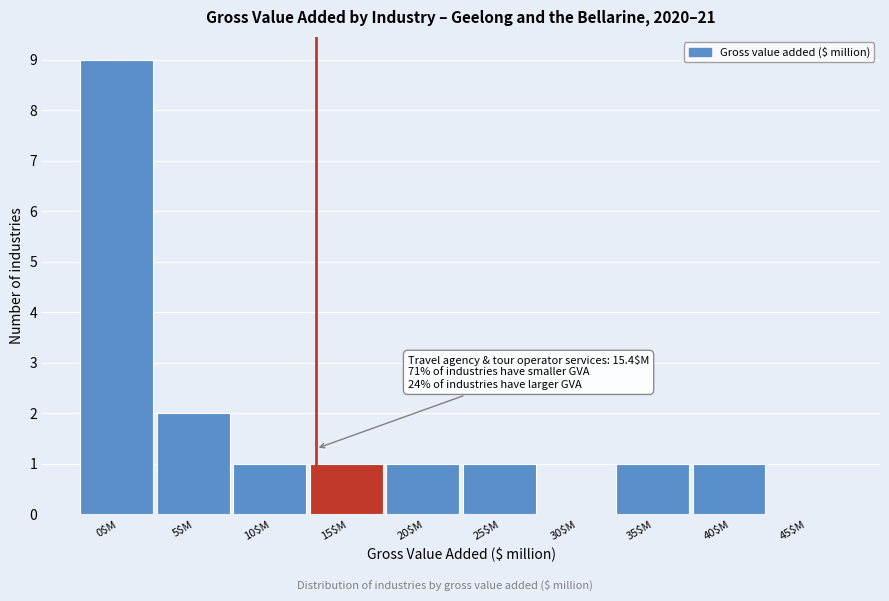

At which label is the value closest to 4?

5$M